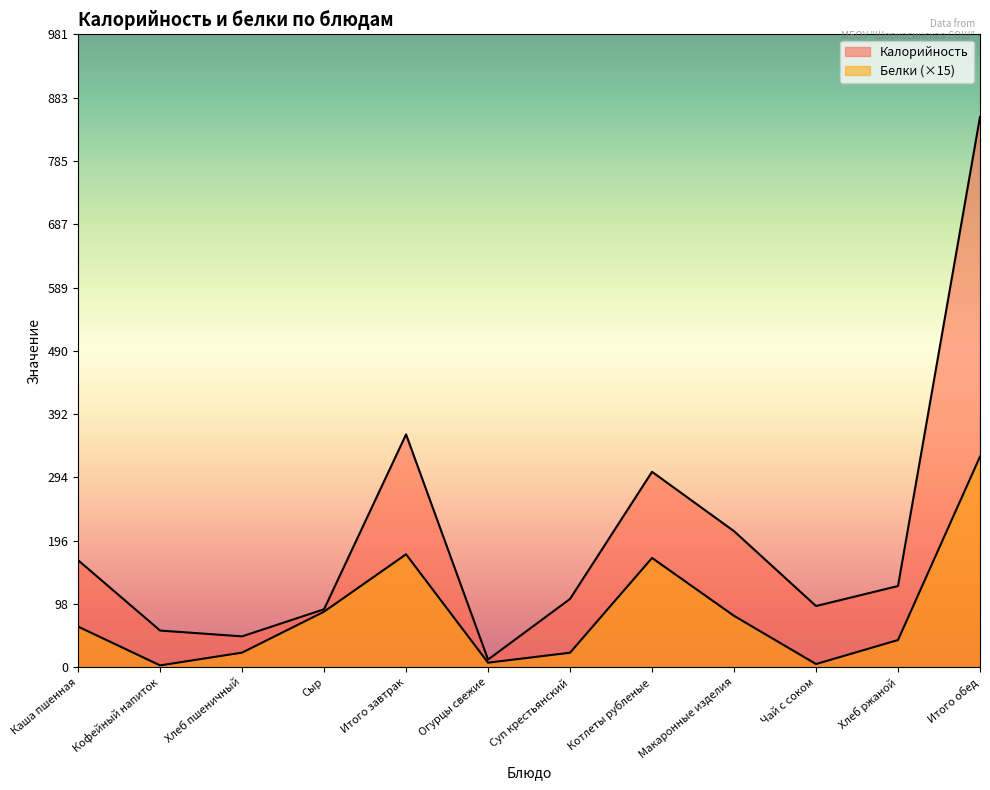

The Калорийность series shows 12.0 at Огурцы свежие. True or false?

True